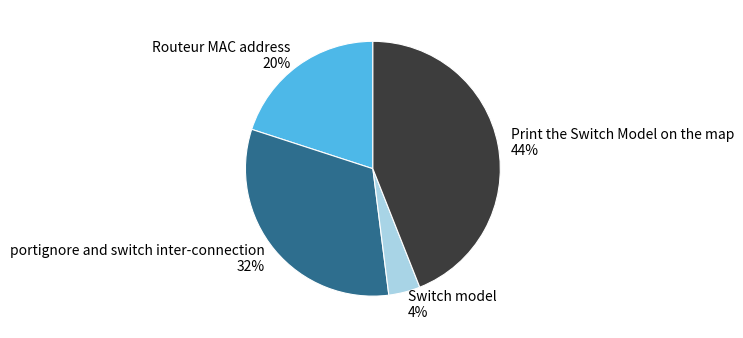

To the nearest percent, what portion does Print the Switch Model on the map represent?

44%